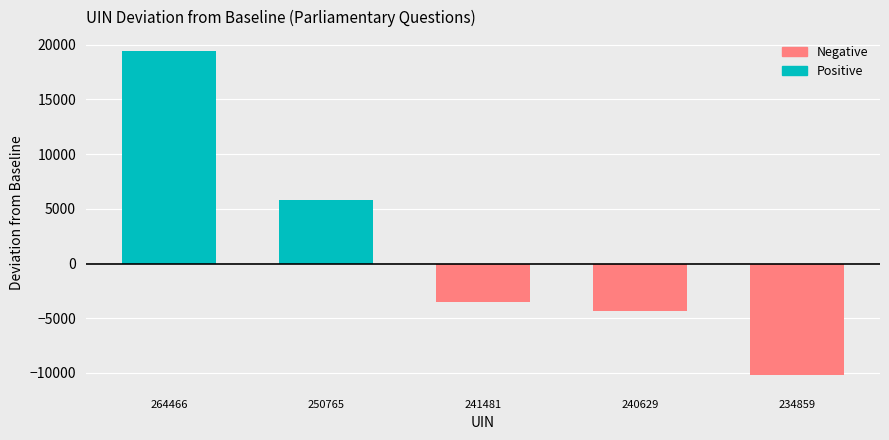

What is the lowest value of the Negative series?

-10141